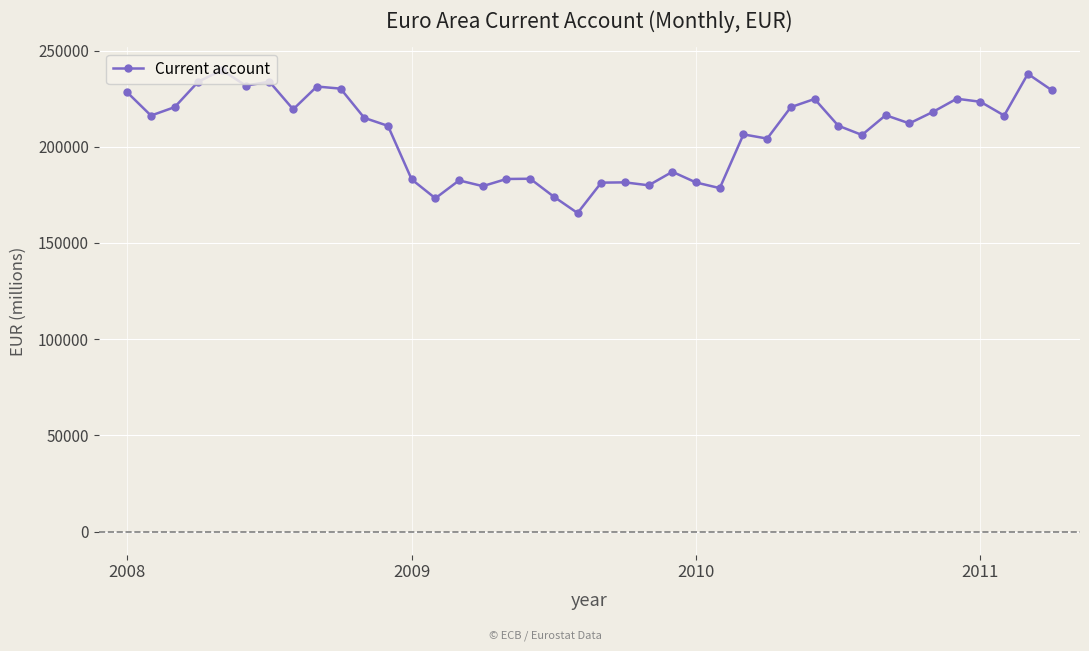

True or false: there are more than 0 points higher than both neighbors.

True